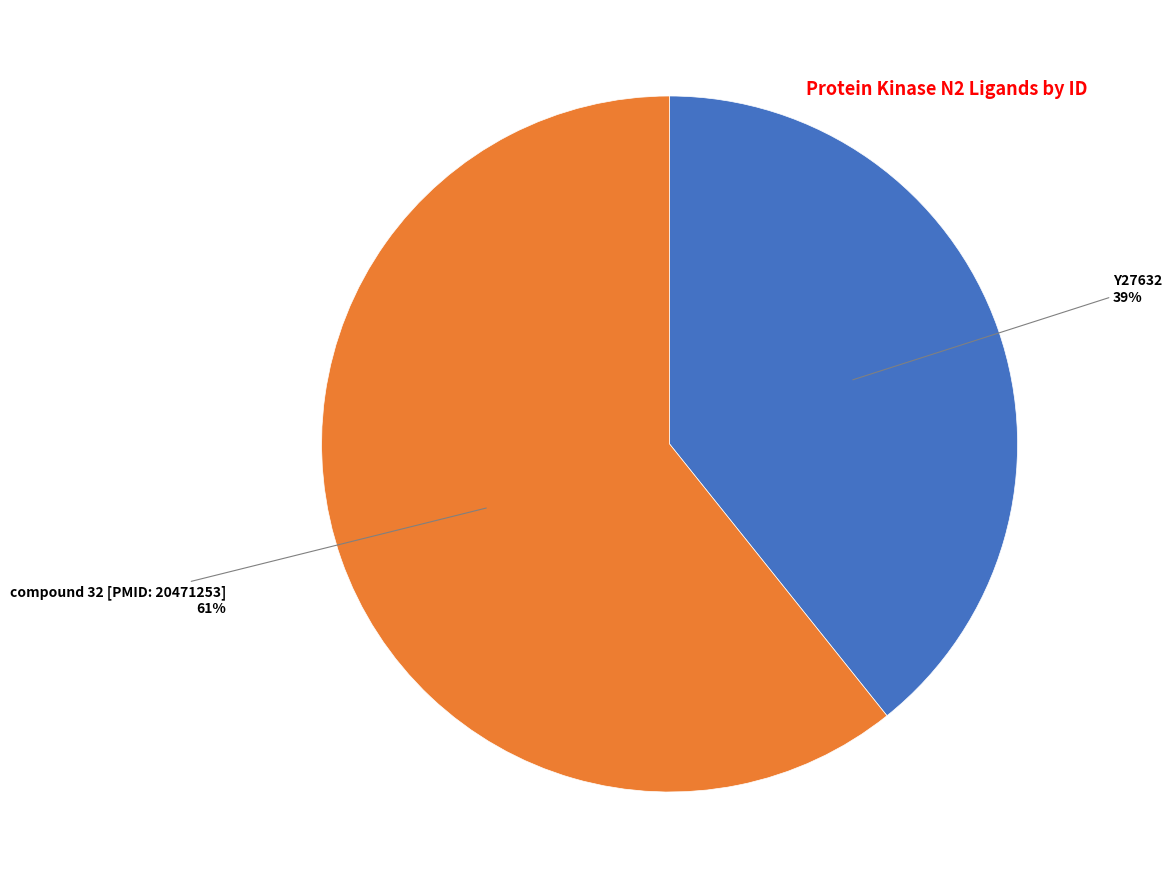

Is the sum of Y27632 and compound 32 [PMID: 20471253] greater than half?

Yes